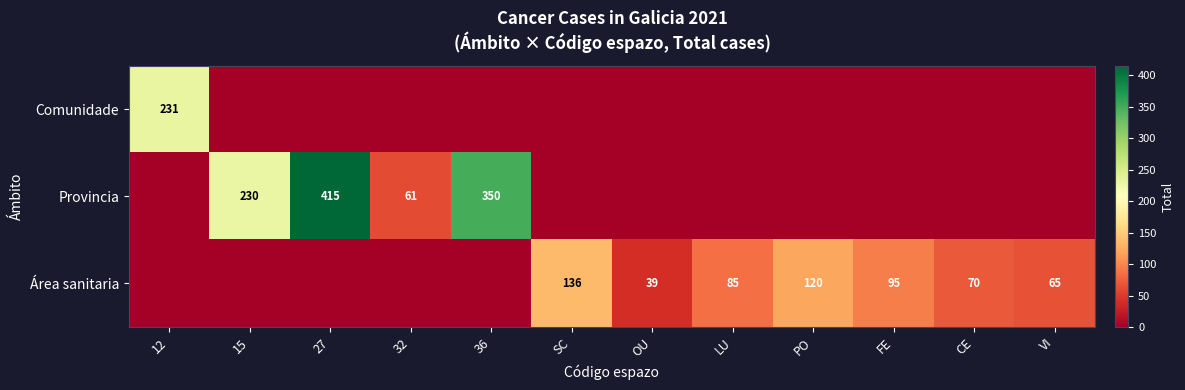

True or false: Área sanitaria has a value of 38 at CE.

False